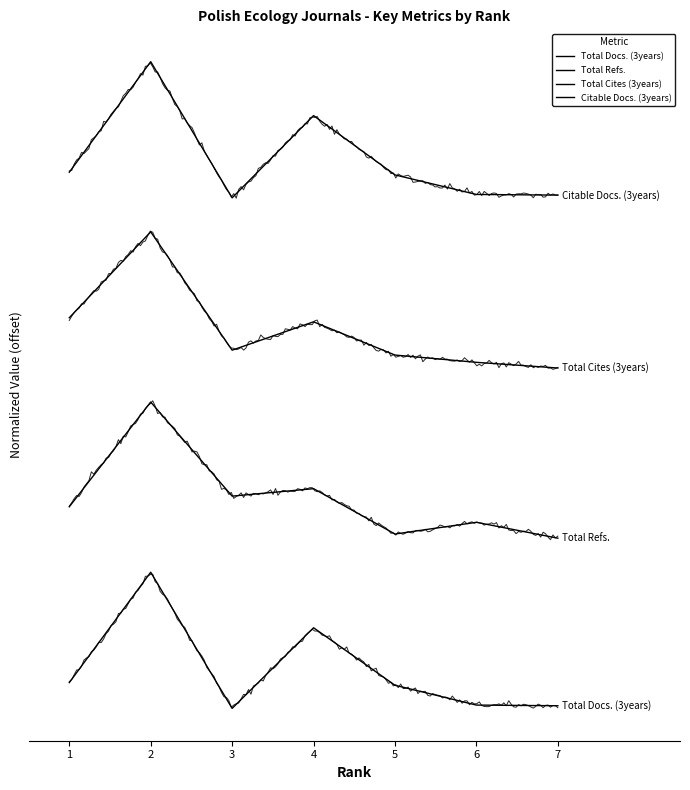

In Total Docs. (3years), how many points are lower than both neighbors (excluding endpoints)?

1